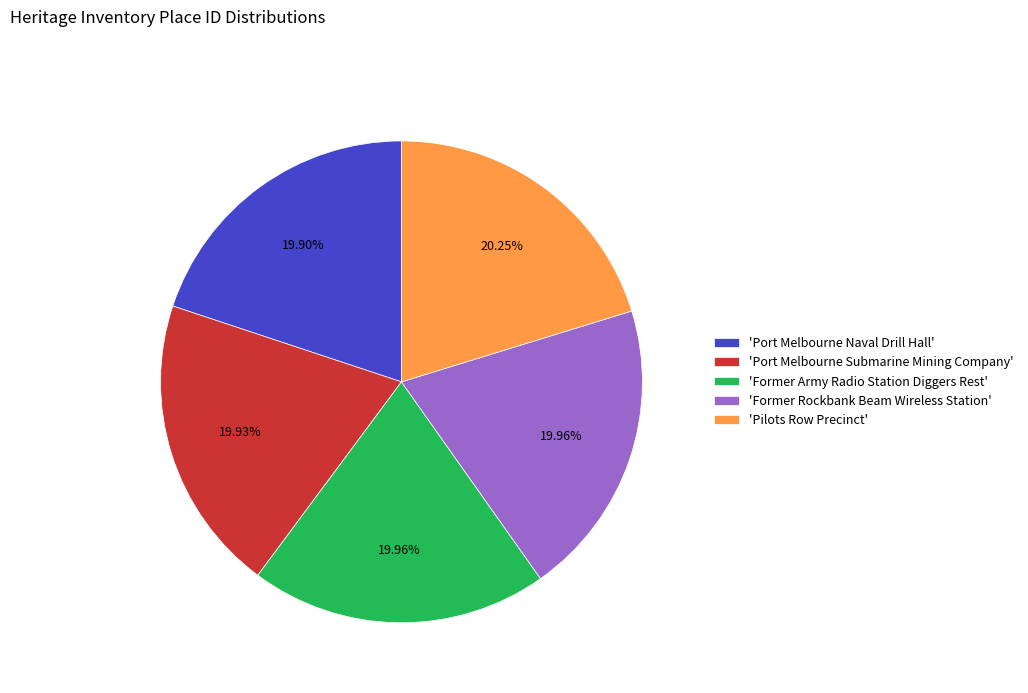

What is the ratio of the value at 'Former Rockbank Beam Wireless Station' to the value at 'Port Melbourne Naval Drill Hall'?

1.0